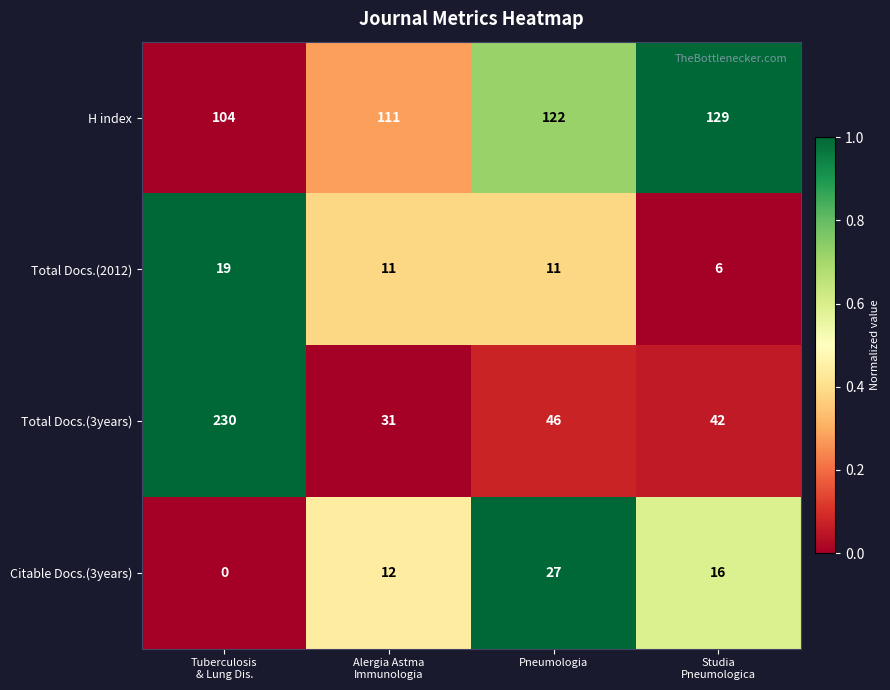

The Citable Docs.(3years) series shows 27 at Pneumologia. True or false?

True